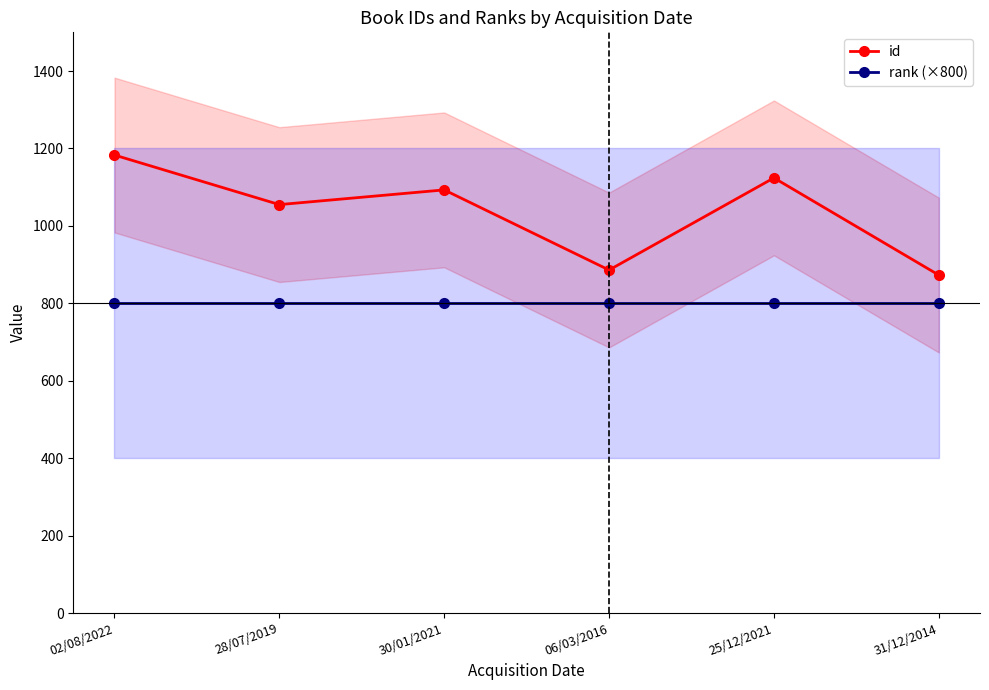

What is the difference between the id values at 28/07/2019 and 02/08/2022?

128